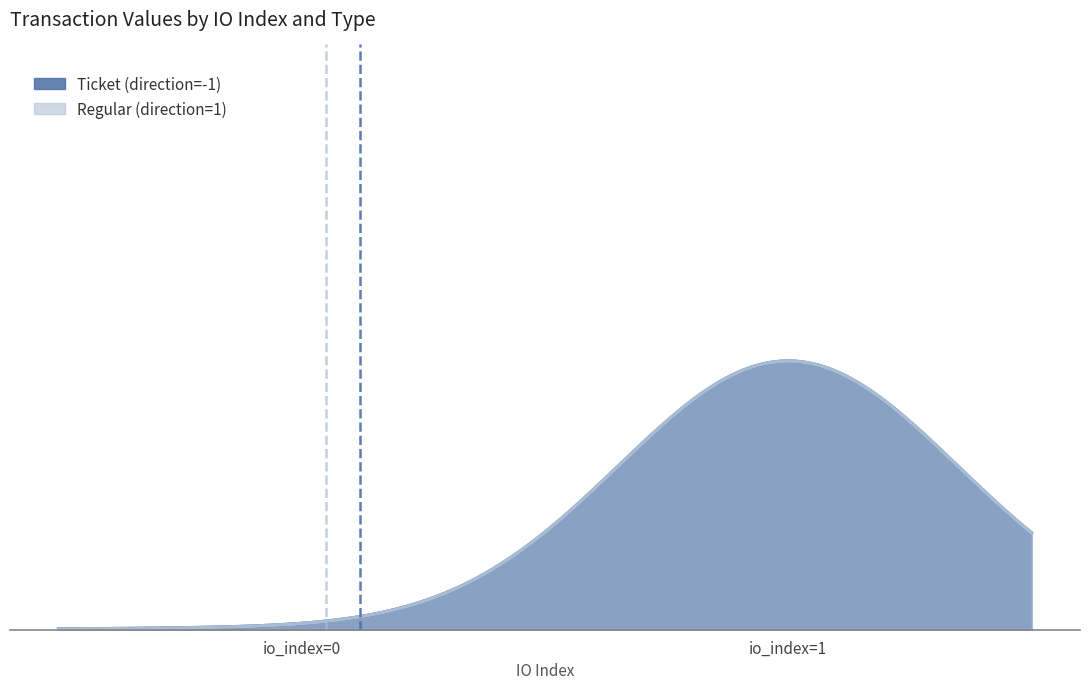

Is it true that Ticket (direction=-1) equals 1.2 at io_index=1?

False